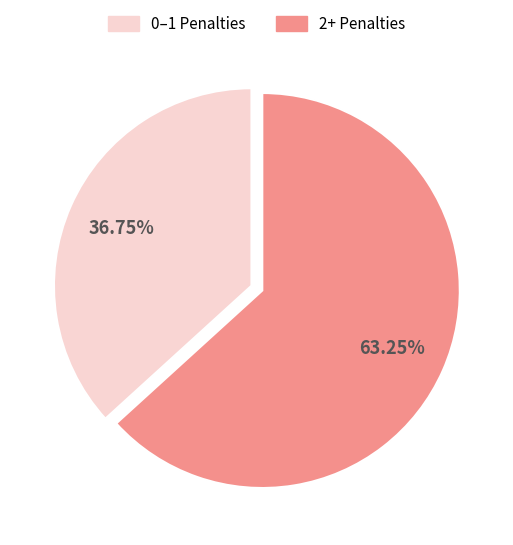

Is there a majority slice in this chart?

Yes